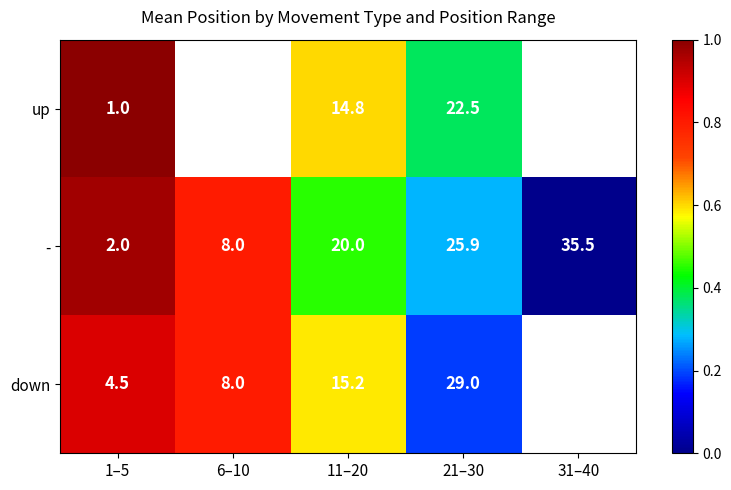

How many series are shown in this chart?

3